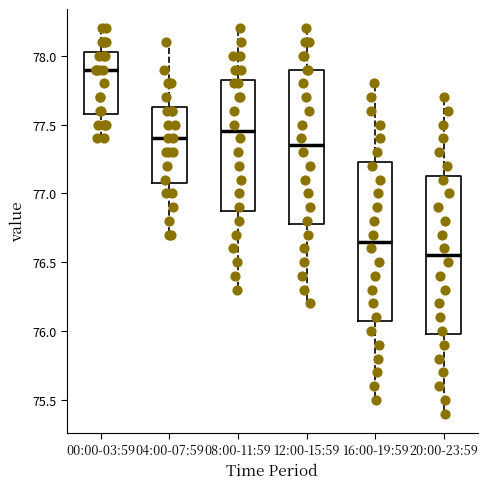

Reading left to right, transcribe this box plot: for each box, give where its median line is, the range the box spans, and where its two whiskers end, as read against the y-axis. The values are not printed on the chart, so give them approximately, as read against the axis.

00:00-03:59: median 77.90, box 77.60 to 78.05, whiskers 77.40 to 78.20
04:00-07:59: median 77.40, box 77.10 to 77.65, whiskers 76.70 to 78.10
08:00-11:59: median 77.45, box 76.90 to 77.85, whiskers 76.30 to 78.20
12:00-15:59: median 77.35, box 76.80 to 77.90, whiskers 76.20 to 78.20
16:00-19:59: median 76.65, box 76.10 to 77.25, whiskers 75.50 to 77.80
20:00-23:59: median 76.55, box 76.00 to 77.15, whiskers 75.40 to 77.70